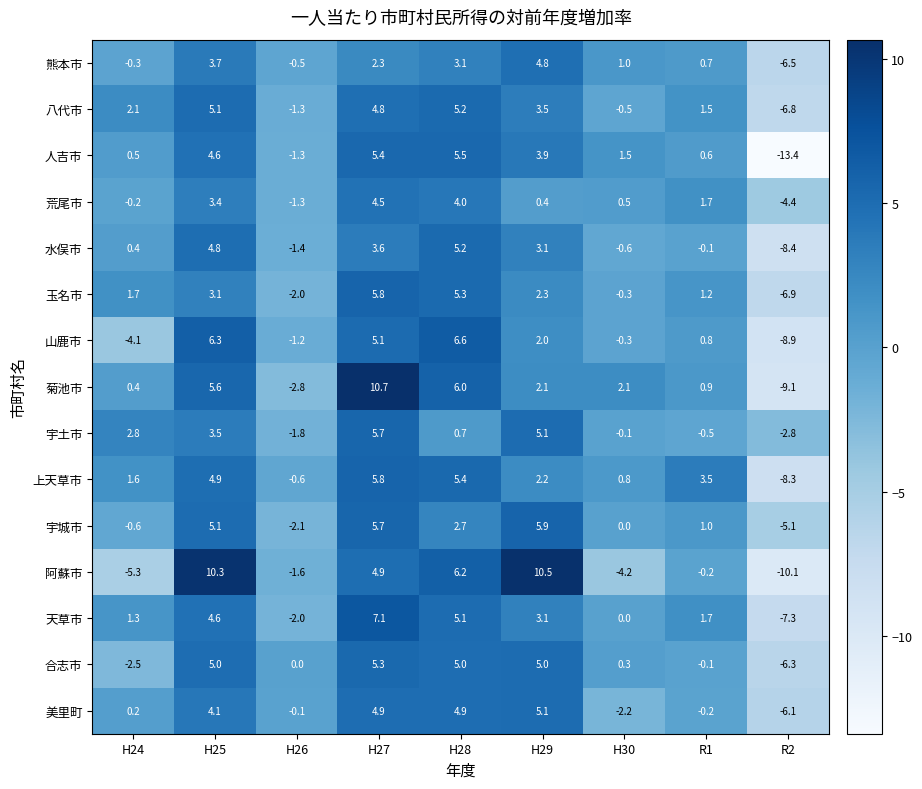

The 宇土市 series shows -0.6 at H26. True or false?

False